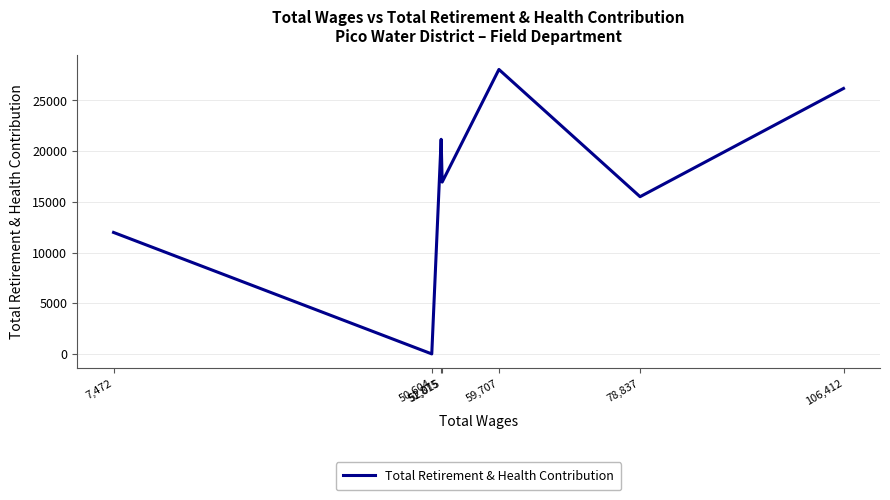

List the labels in order of value, smallest first.

50,604, 7,472, 78,837, 52,015, 51,875, 106,412, 59,707